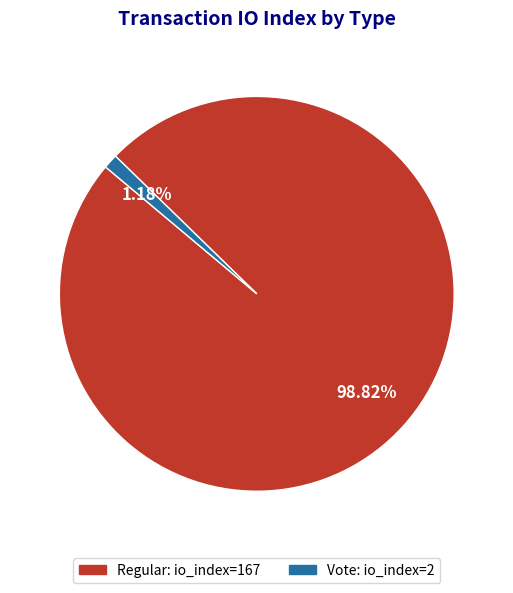

Count the number of slices in the pie.

2